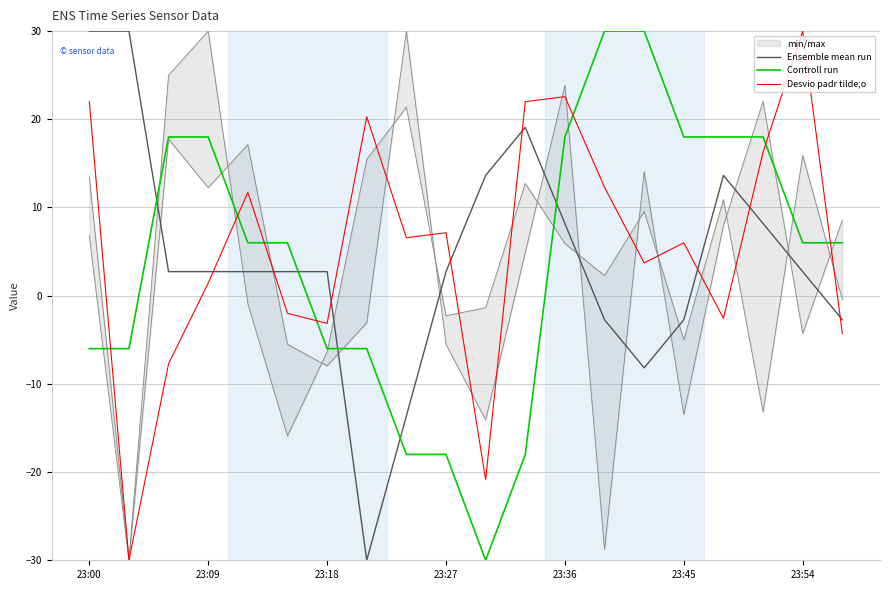

Reading left to right, transcribe all the data shown in this chart.

Ensemble mean run: 30.0	30.0	2.7	2.7	2.7	2.7	2.7	-30.0	-13.6	2.7	13.6	19.1	8.2	-2.7	-8.2	-2.7	13.6	8.2	2.7	-2.7
Controll run: -6.0	-6.0	18.0	18.0	6.0	6.0	-6.0	-6.0	-18.0	-18.0	-30.0	-18.0	18.0	30.0	30.0	18.0	18.0	18.0	6.0	6.0
Desvio padr tilde;o: 22.0	-30.0	-7.7	1.4	11.7	-2.0	-3.1	20.3	6.6	7.1	-20.9	22.0	22.6	12.3	3.7	6.0	-2.6	16.3	30.0	-4.3